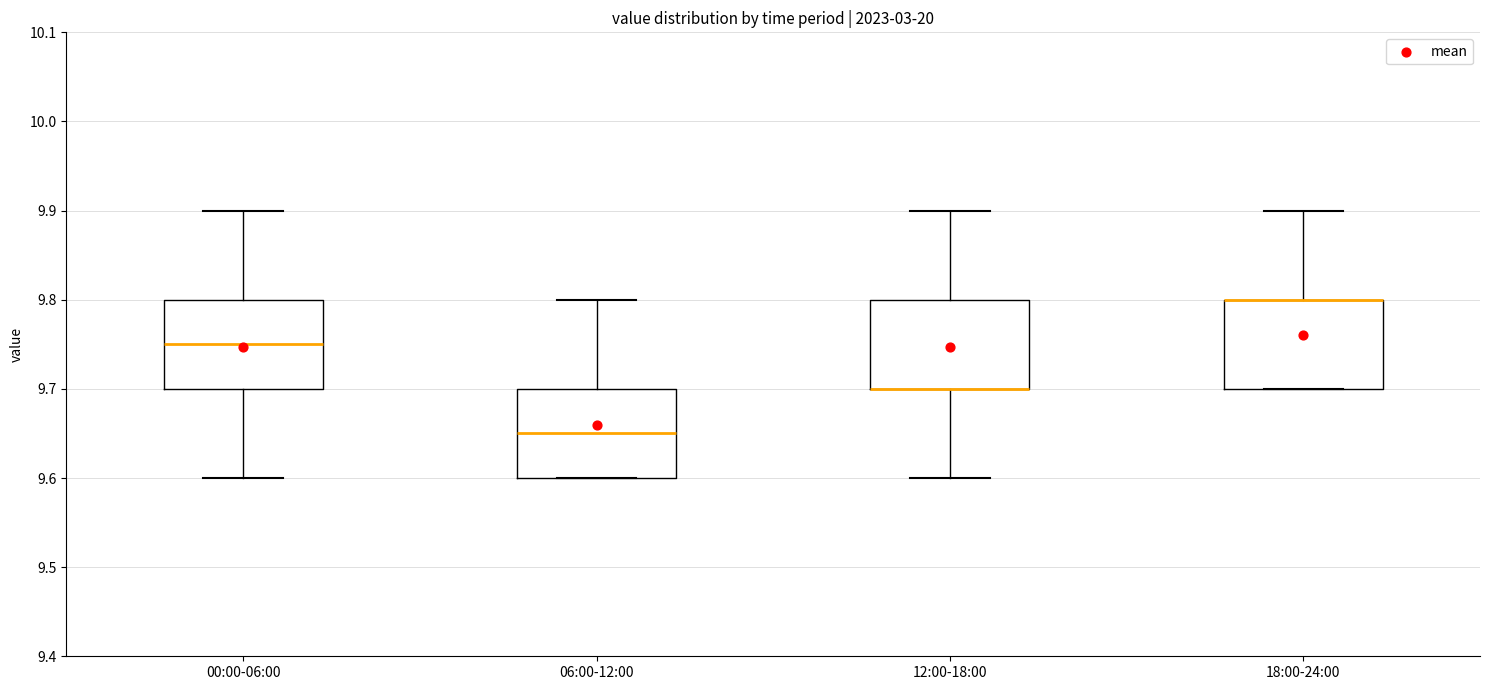

Where is the lower edge of the box for 12:00-18:00 on the y-axis? The values are not printed on the chart, so give them approximately, as read against the axis.

9.70